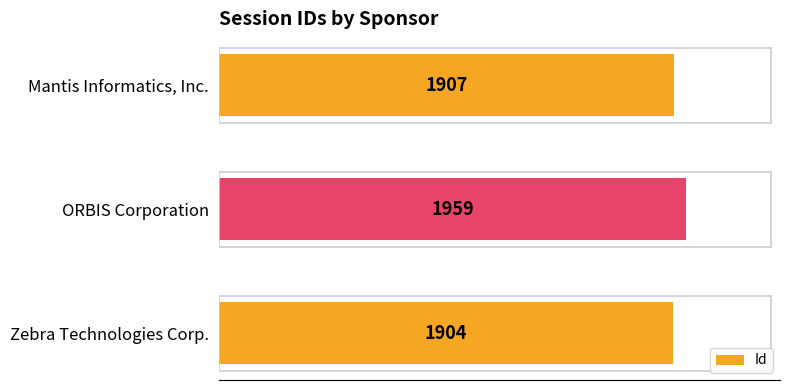

Rank the categories by value from lowest to highest.

Zebra Technologies Corp., Mantis Informatics, Inc., ORBIS Corporation